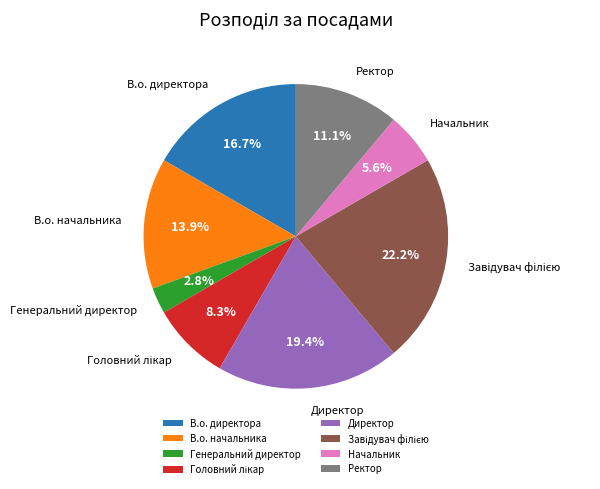

Count the number of slices in the pie.

8